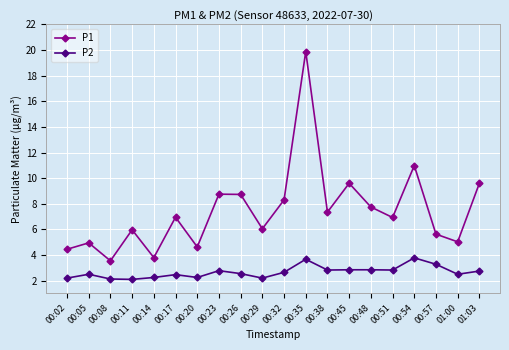

Is this an area chart (filled region under the line)?

No